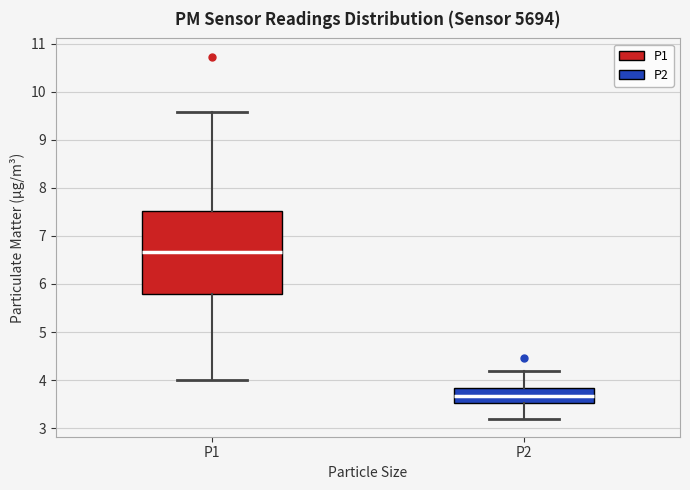

Which box has the highest median line?

P1